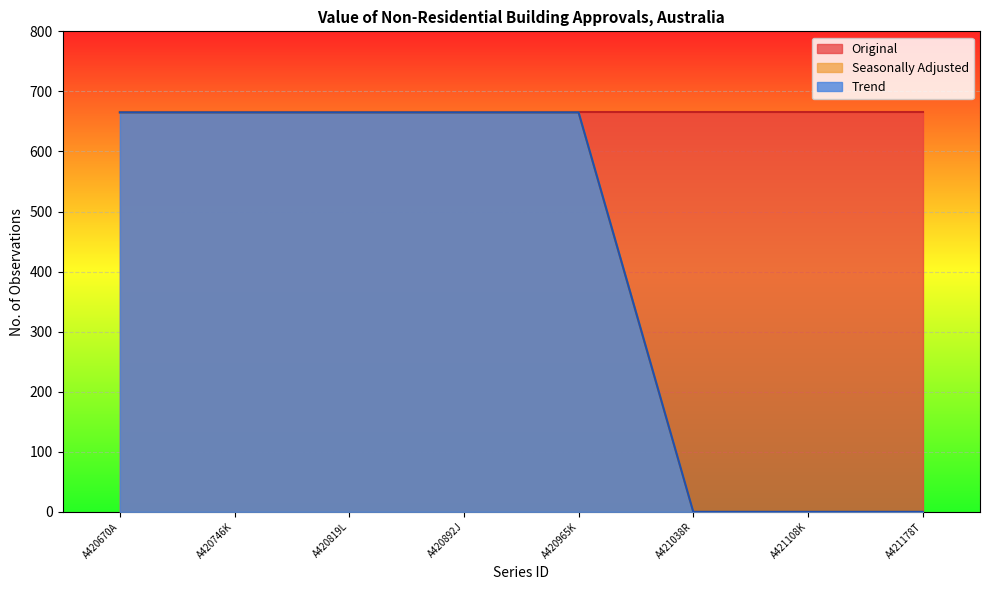

What is the maximum value shown in the chart?

665